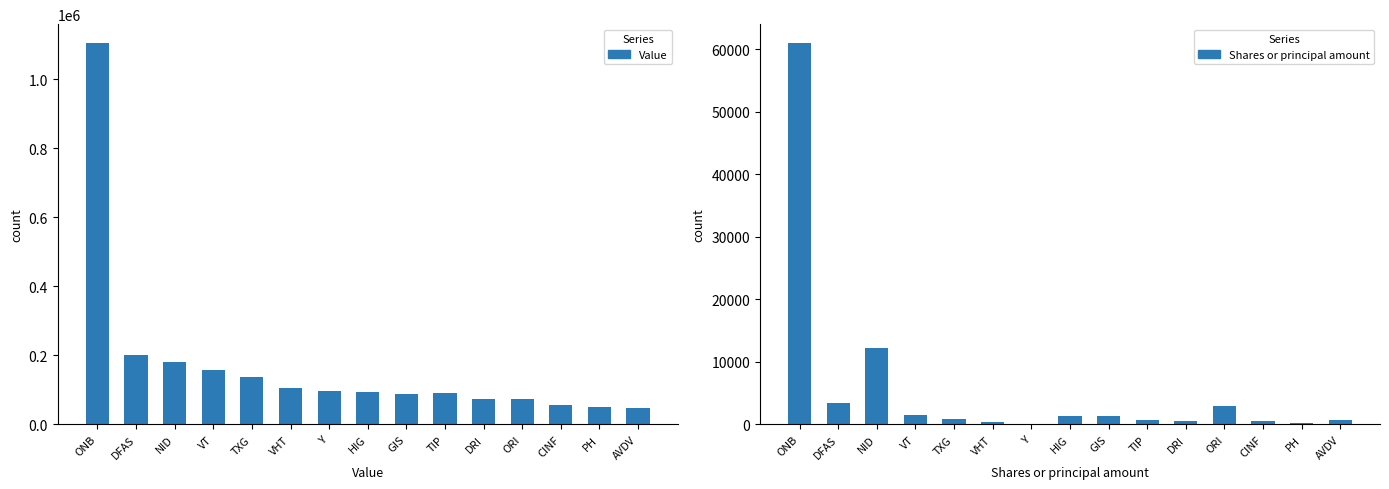

Reading right to left, transcribe all the data shown in this chart.

Value: 48000	51000	57000	74000	75000	90000	89000	93000	97000	107000	137000	159000	181000	202000	1104000
Shares or principal amount: 748	161	500	3000	500	700	1317	1350	146	400	918	1483	12150	3362	60938